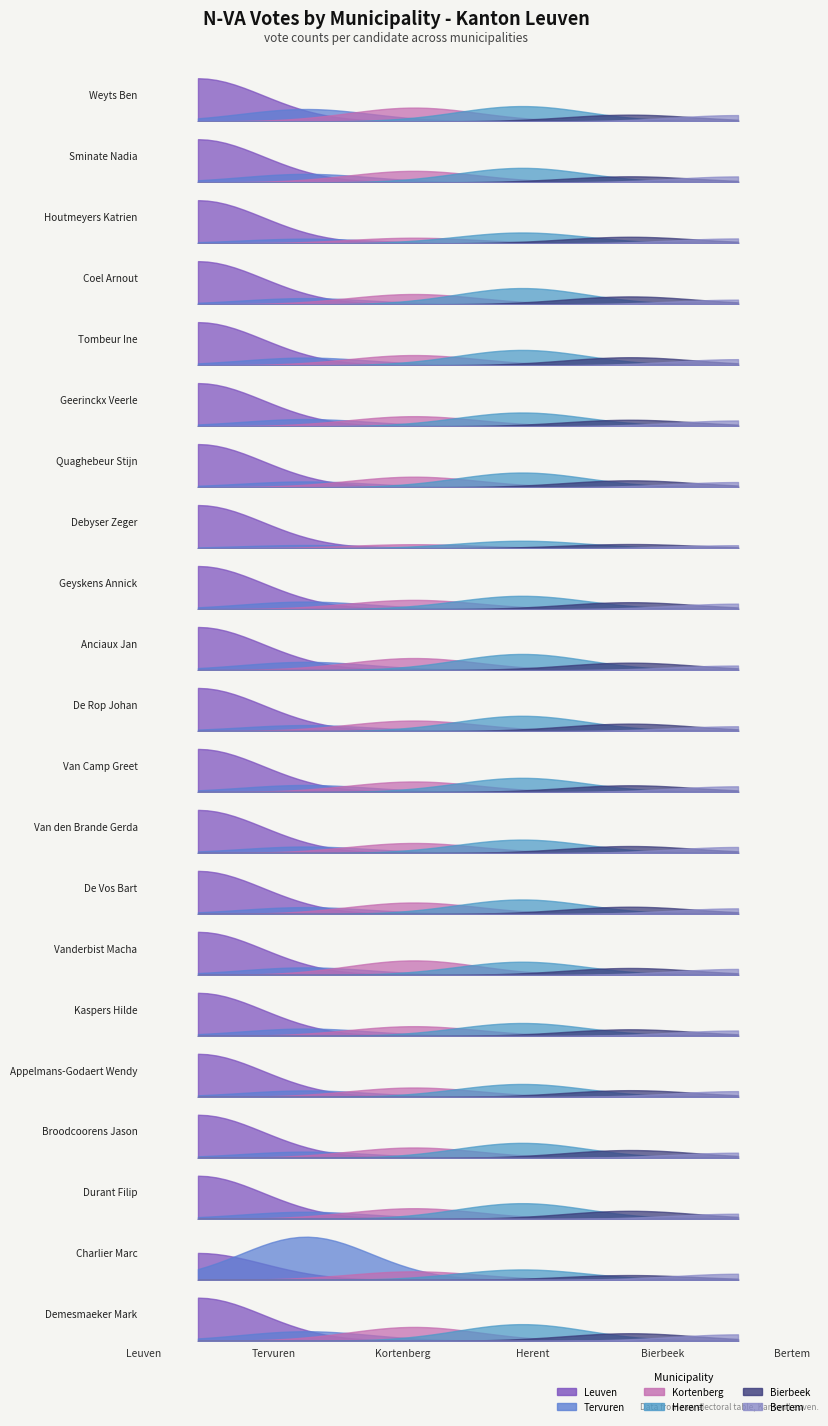

How many intersections are there between Kortenberg and Tervuren?

2